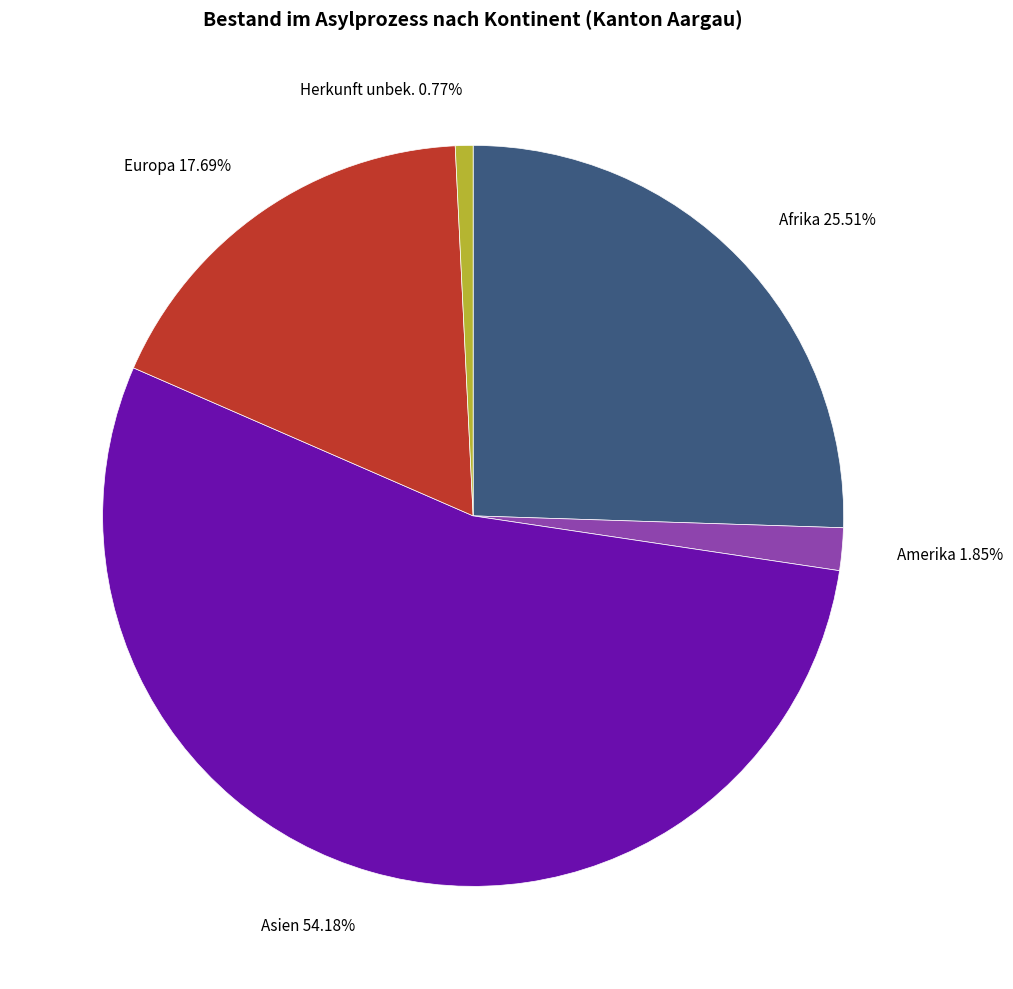

What percentage do Amerika and Europa together represent?

19.5%